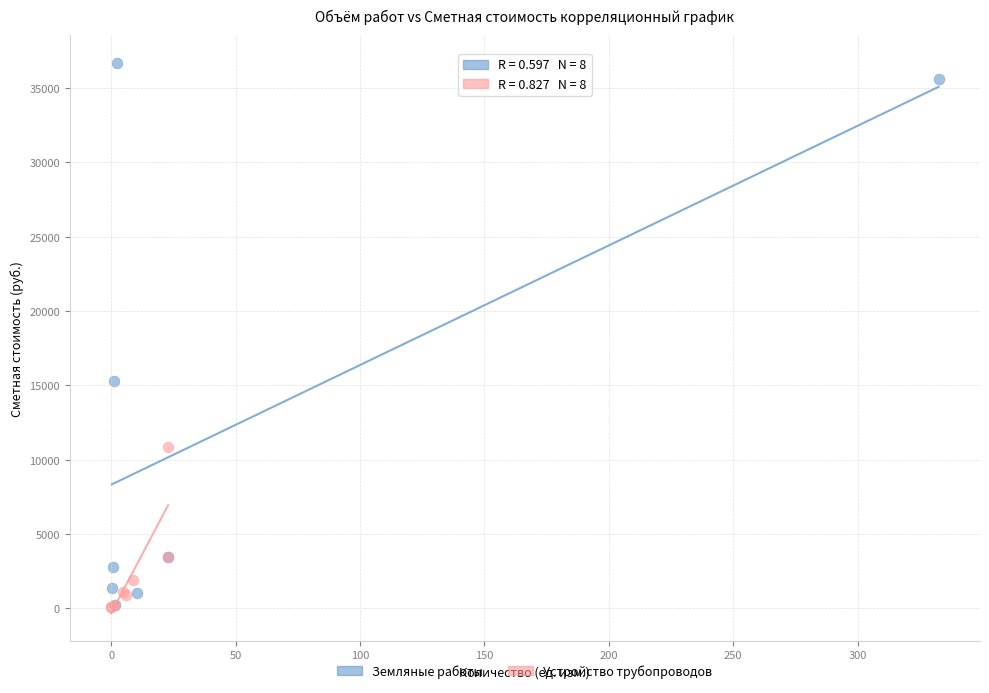

Which series has the largest Y range (max minus min)?

Земляные работы